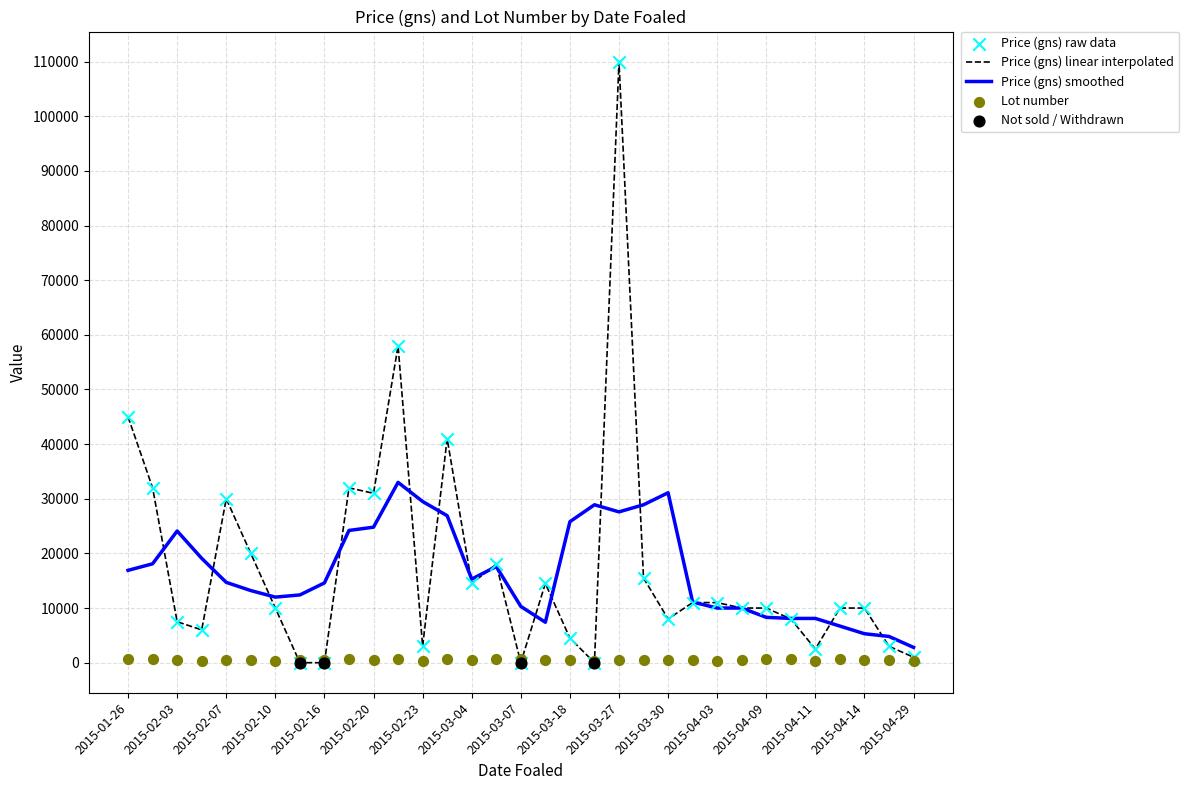

Is the value of Price (gns) at 2015-03-04 greater than the value of Lot at 2015-02-26?

Yes